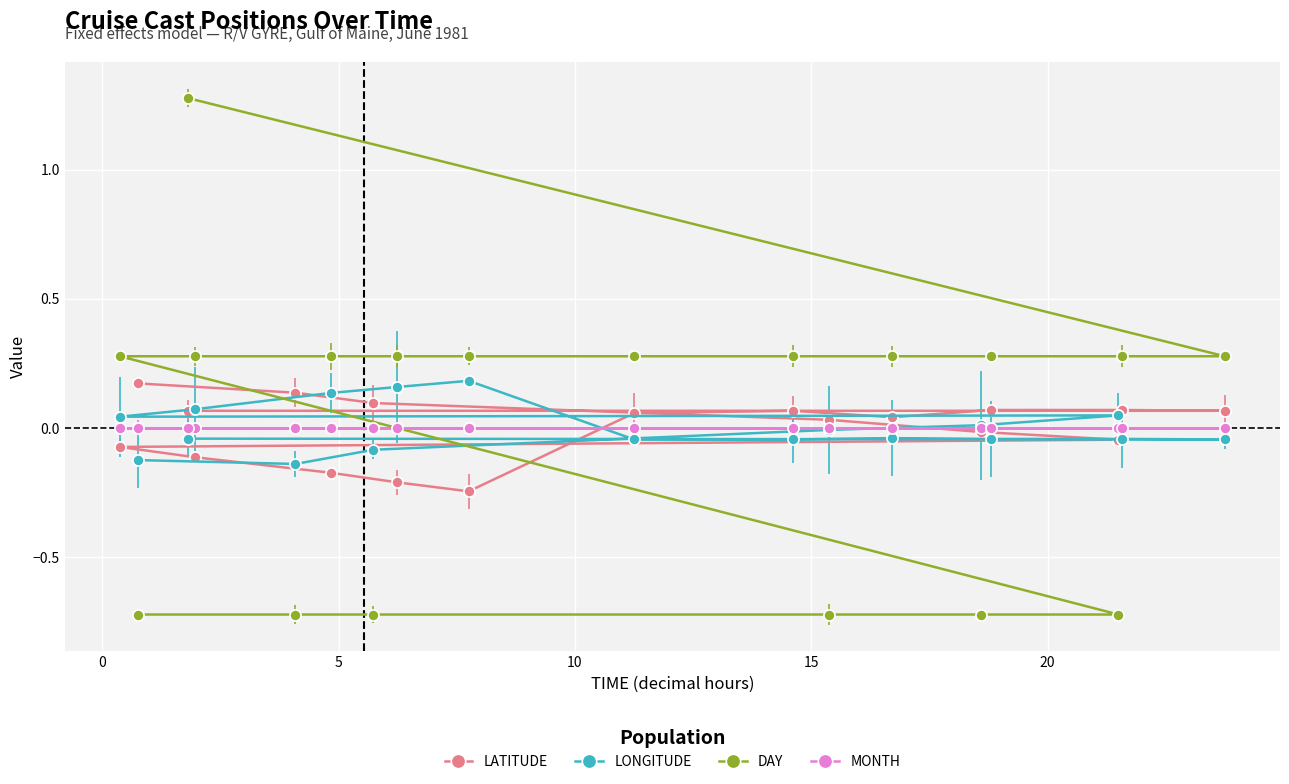

Which series has the widest spread of values?

DAY